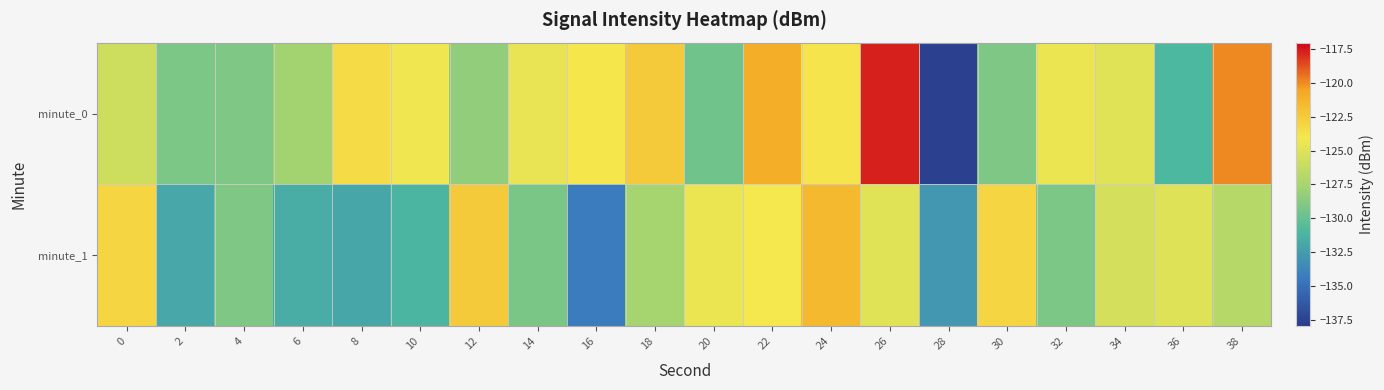

List the series in order of their peak value, lowest first.

minute_1, minute_0